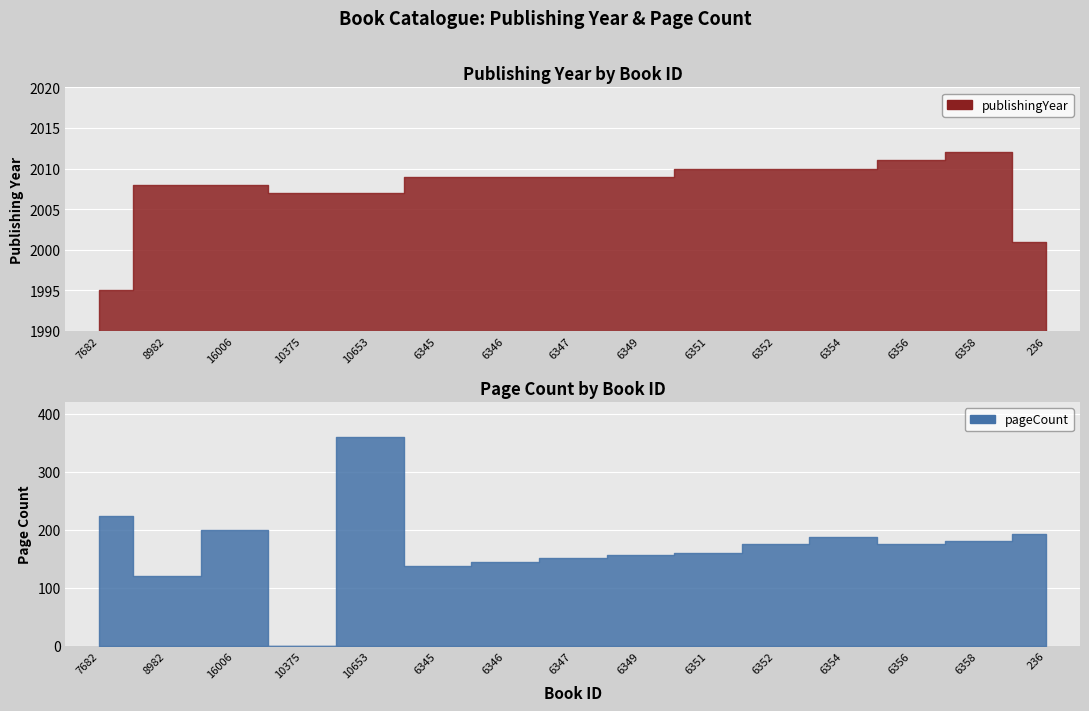

True or false: publishingYear and pageCount intersect in this chart.

False